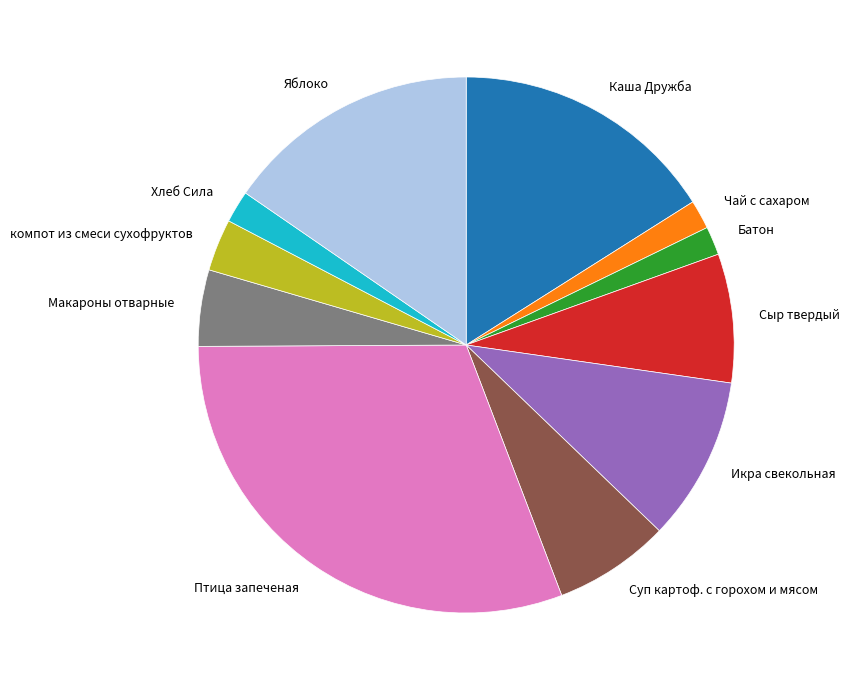

Which category has the biggest portion of the pie?

Птица запеченая